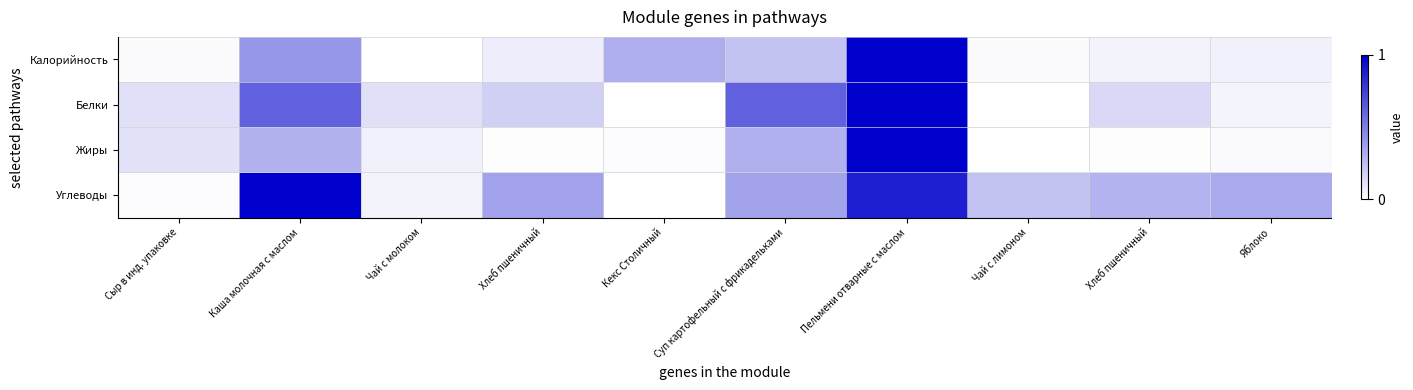

List the series in order of their peak value, highest first.

Калорийность, Белки, Жиры, Углеводы